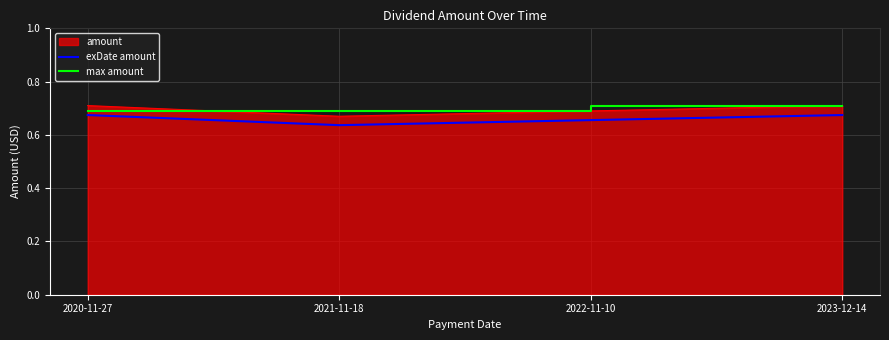

Rank the series at 2021-11-18 from lowest to highest value.

exDate amount, amount, max amount